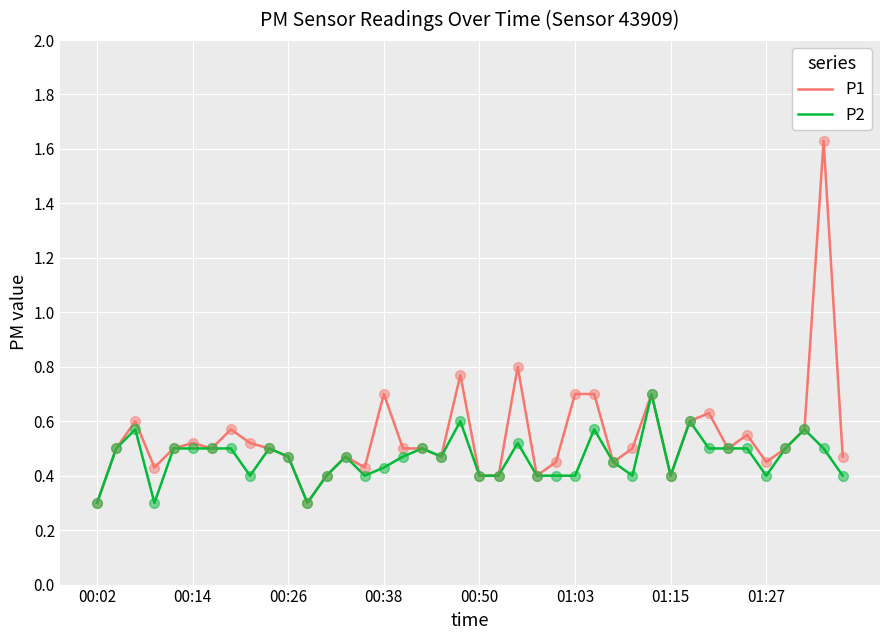

Which series has the widest spread of values?

P1